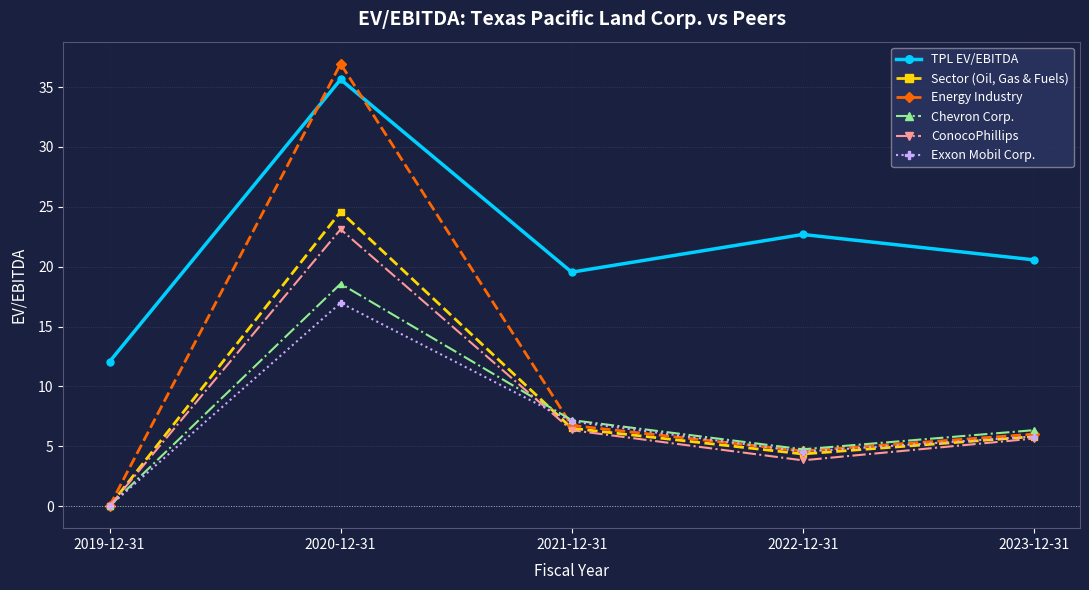

After their last crossing, which series has the higher values: Chevron Corp. or ConocoPhillips?

Chevron Corp.